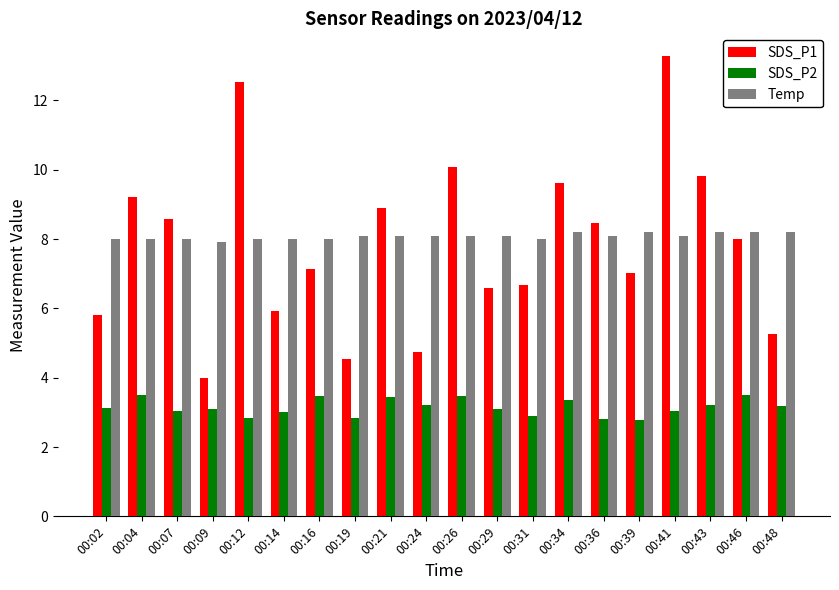

Between 00:07 and 00:16, which series saw the biggest shift?

SDS_P1